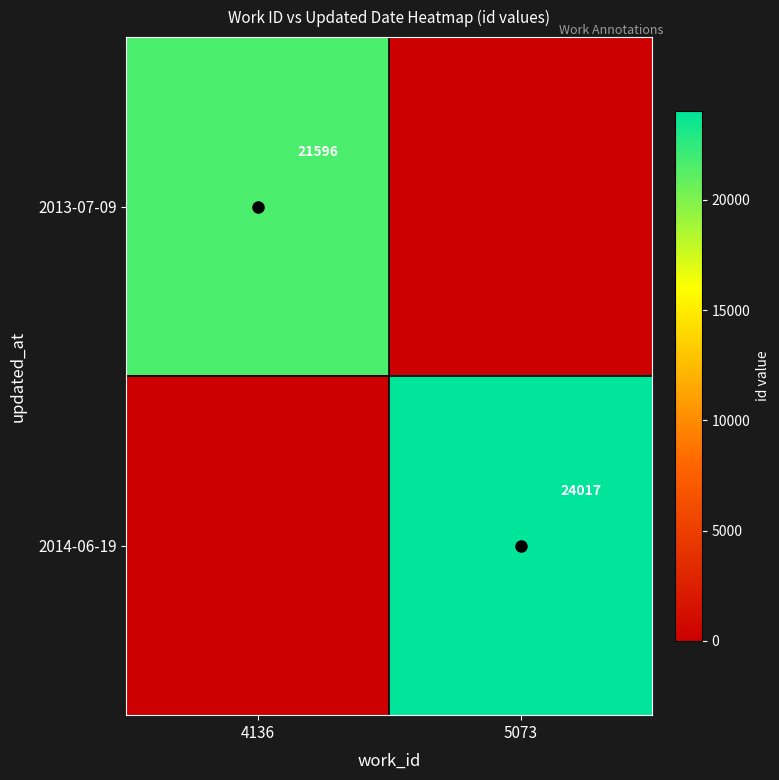

What is the average value of the 2014-06-19 series?

12008